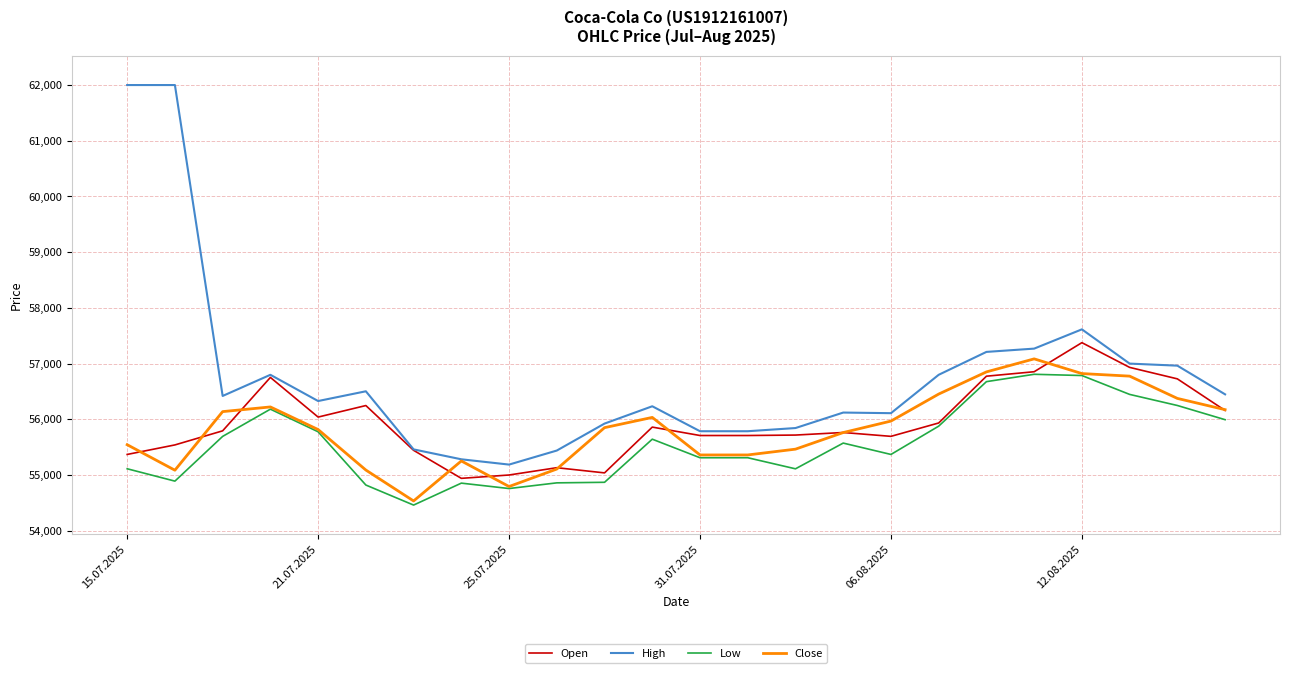

What is the maximum value shown in the chart?

62000